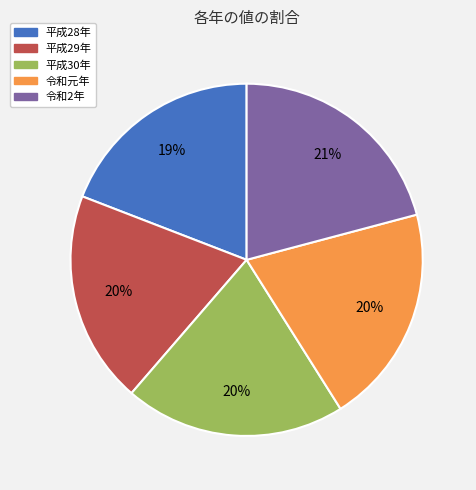

Is it true that 令和2年 is 14% of the pie?

False